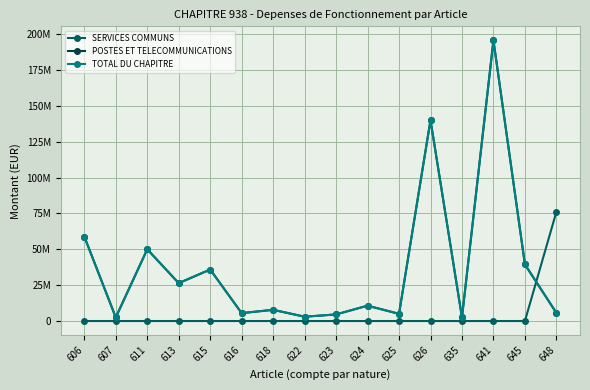

Is this an area chart (filled region under the line)?

No